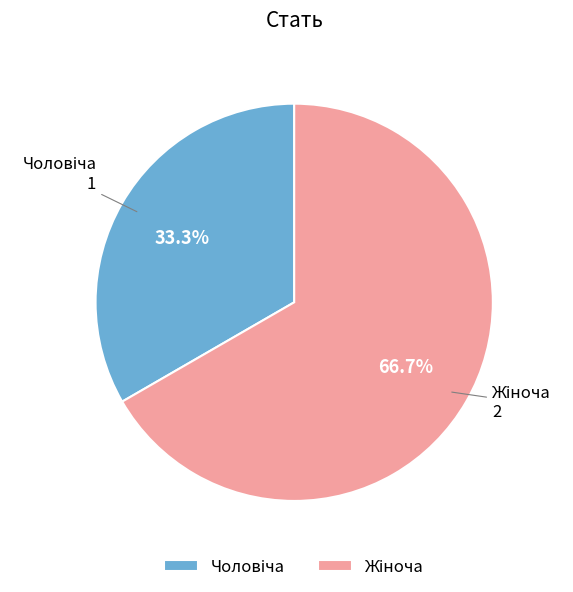

Count the number of slices in the pie.

2